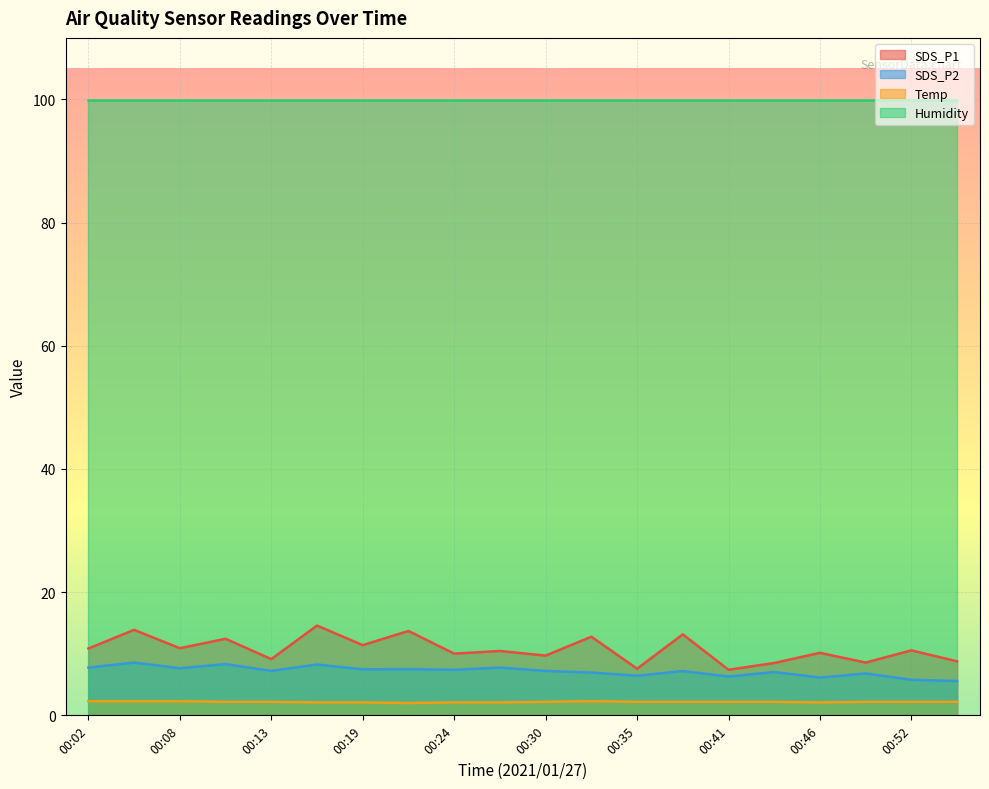

True or false: SDS_P1 and SDS_P2 cross at least once.

False